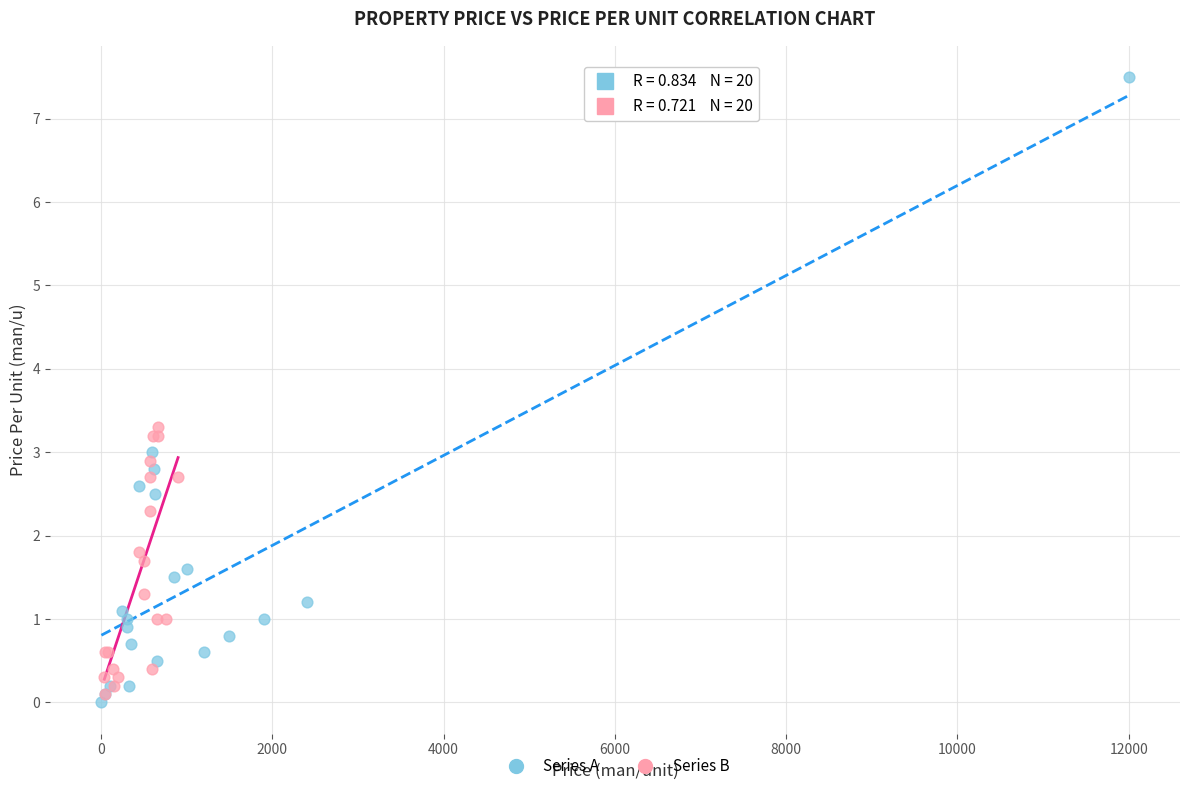

Which series reaches the minimum Y coordinate?

Series A